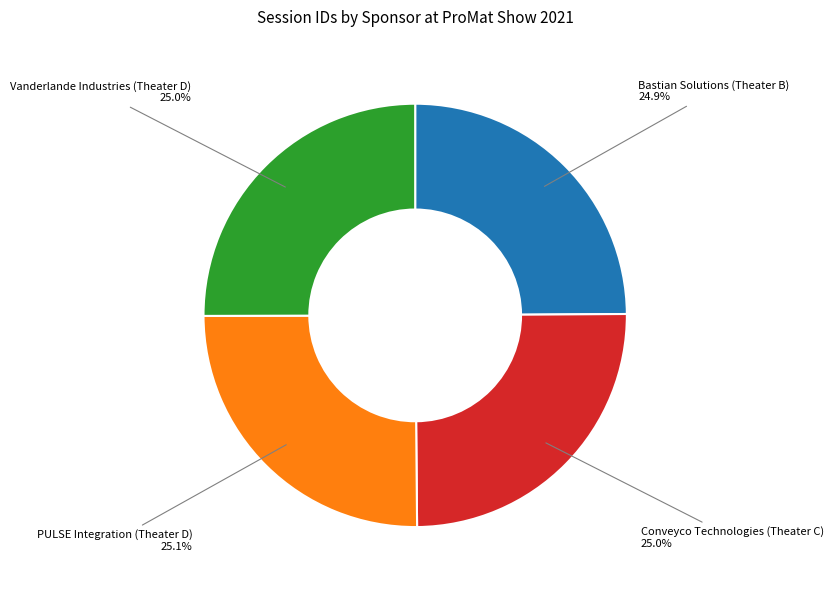

Does Bastian Solutions (Theater B) account for over 50% of the chart?

No